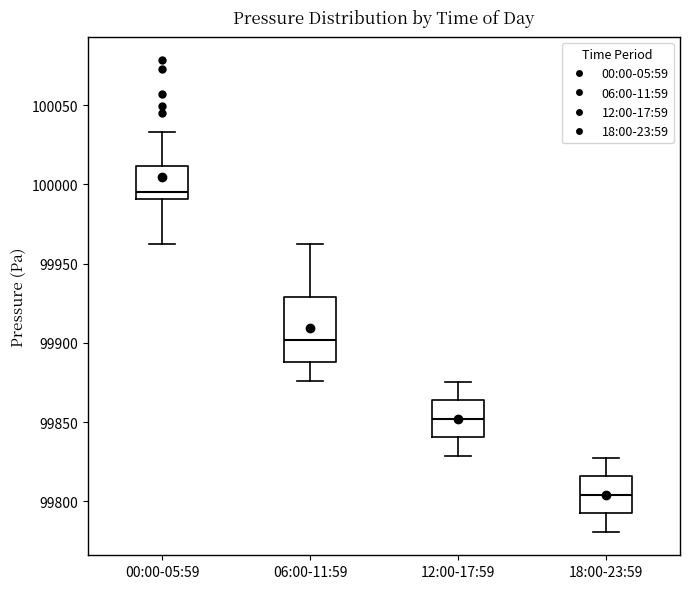

Which box's median line is the highest?

00:00-05:59